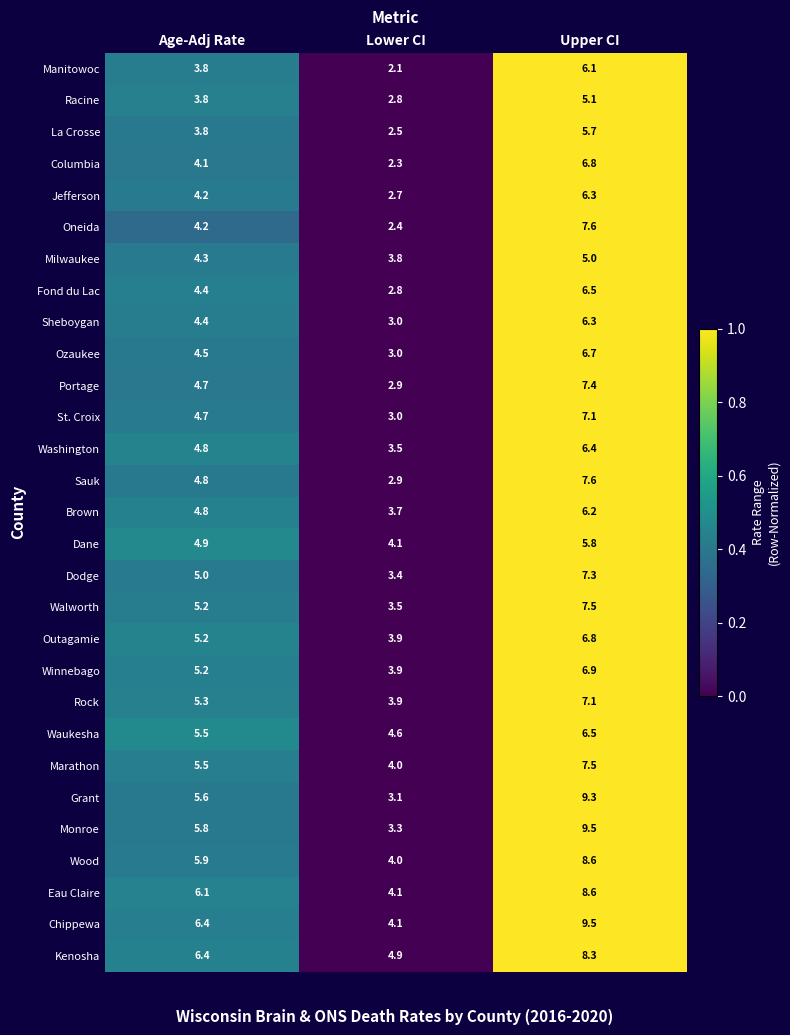

How many distinct data groups are displayed?

29